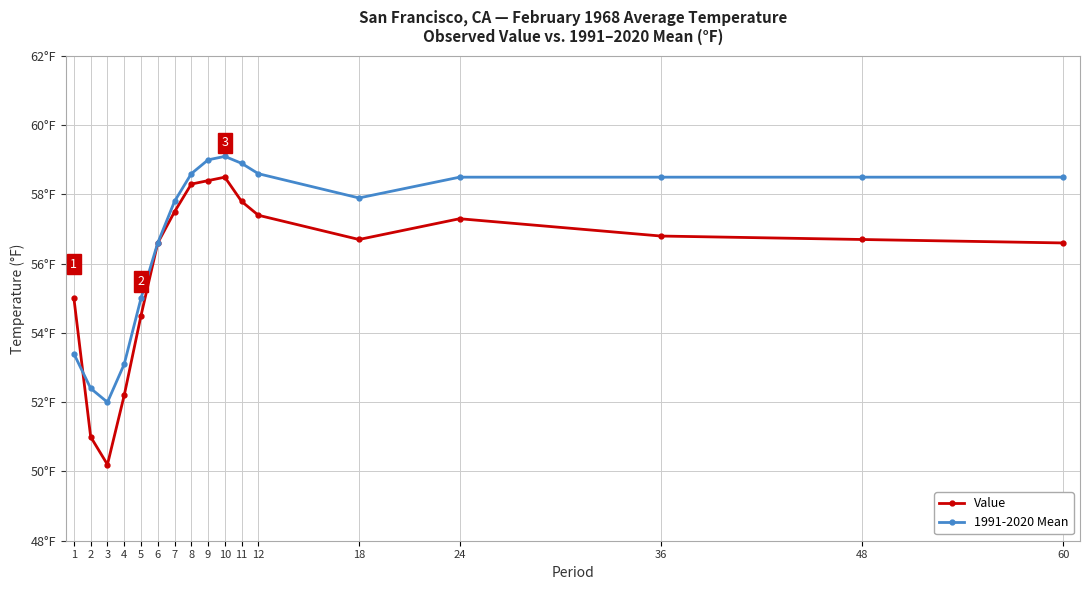

Is this an area chart (filled region under the line)?

No